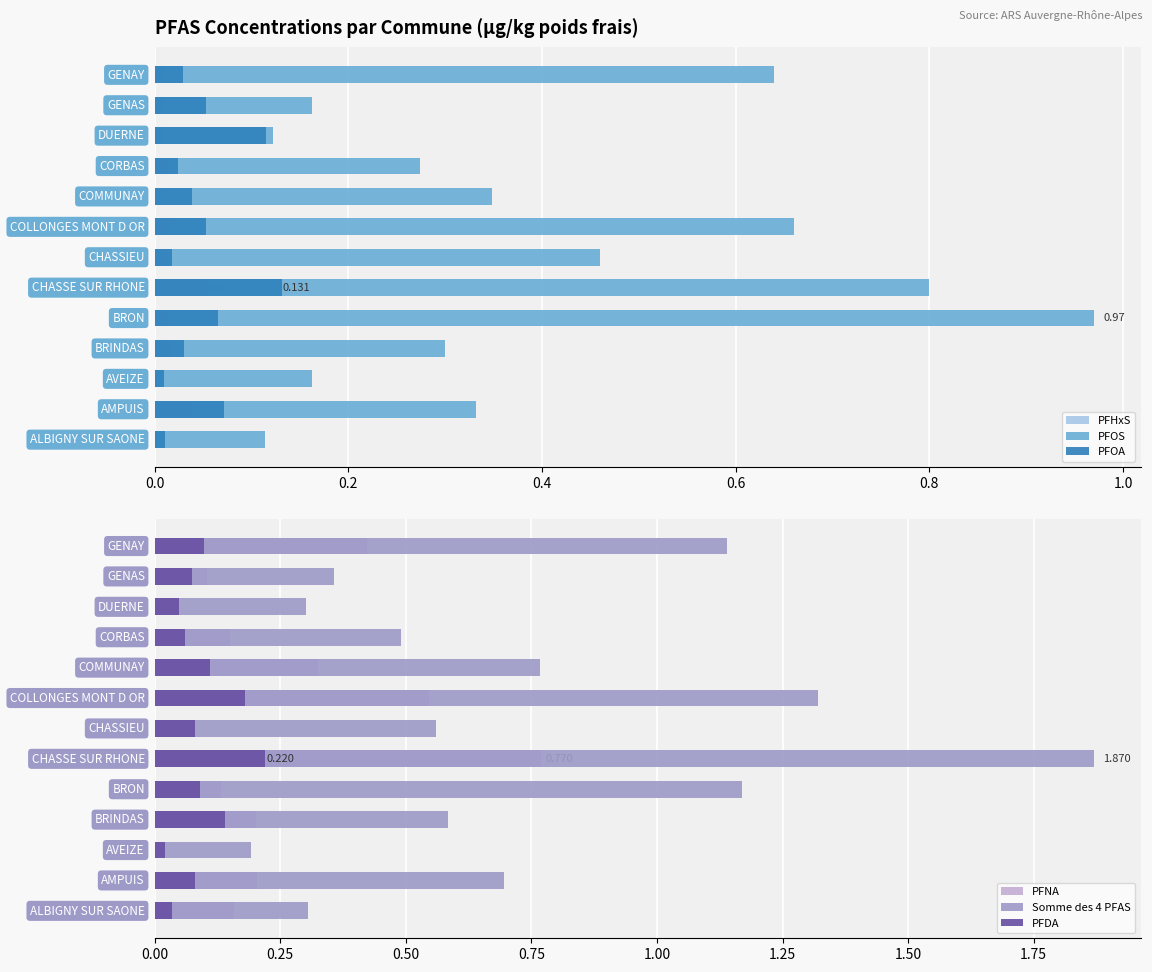

The PFDA series shows 0.0 at 11. True or false?

False